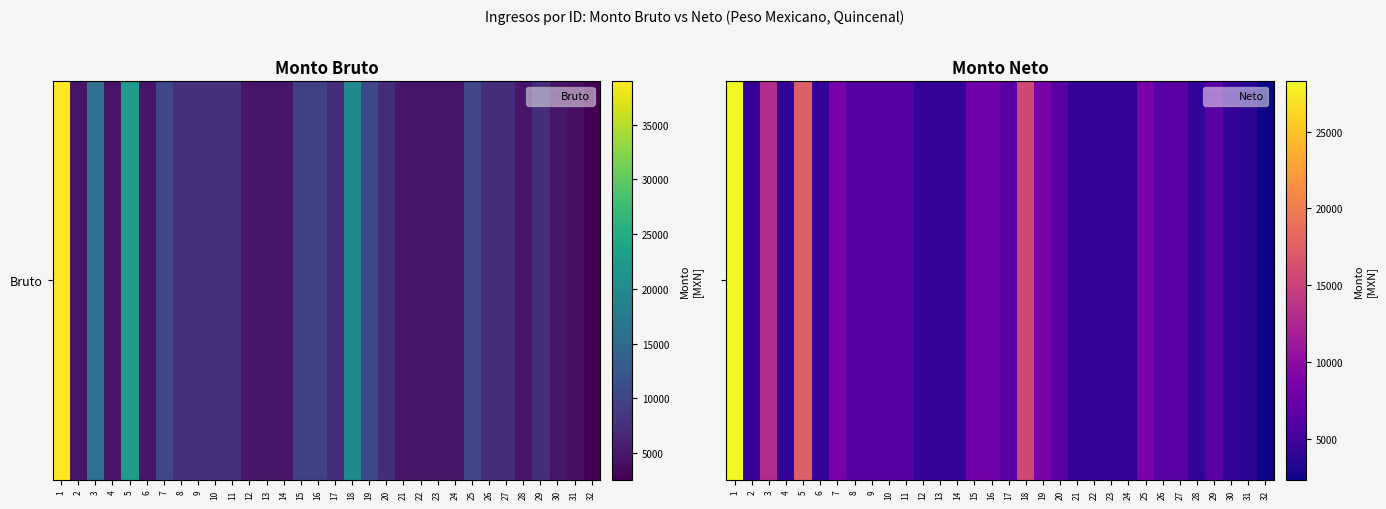

Which has a higher value, 6 or 32?

6